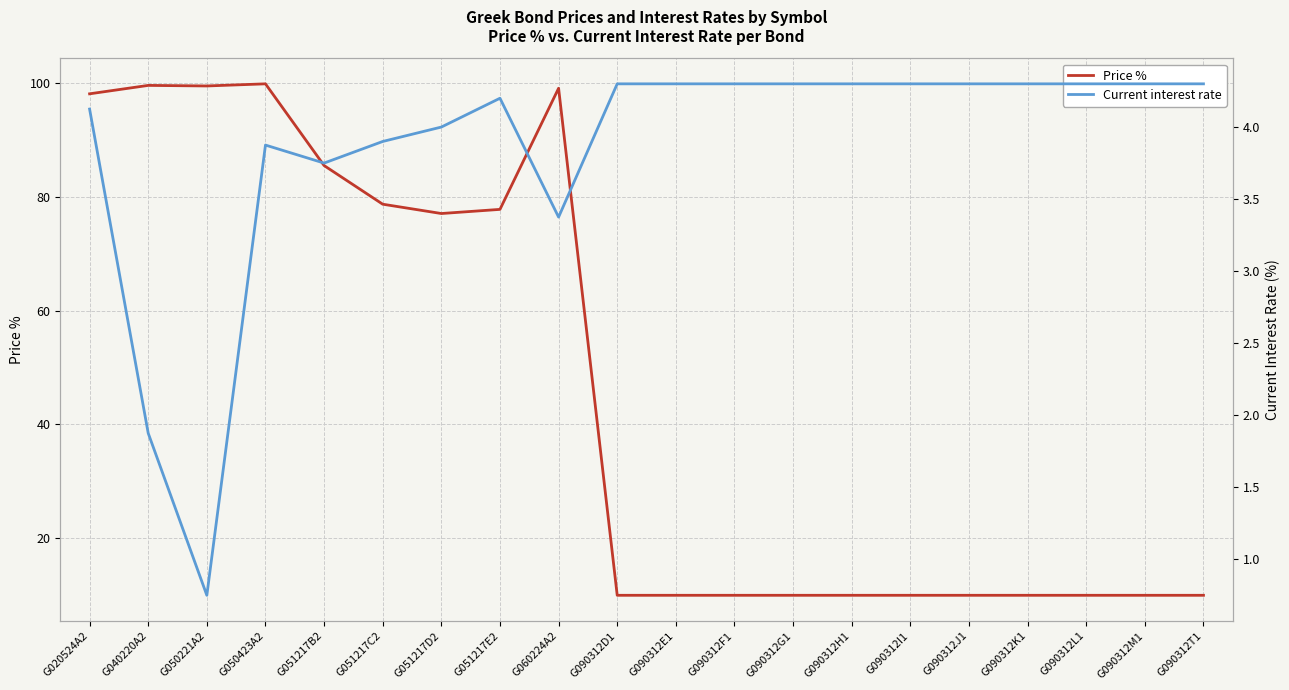

Where does the Current interest rate series first go above 4?

G020524A2